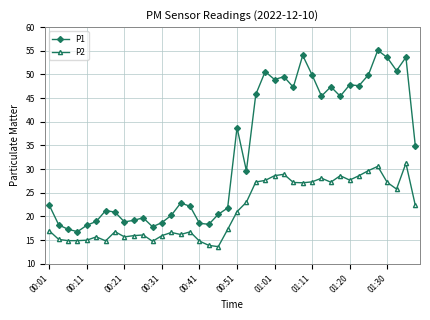

List the series in order of their peak value, highest first.

P1, P2